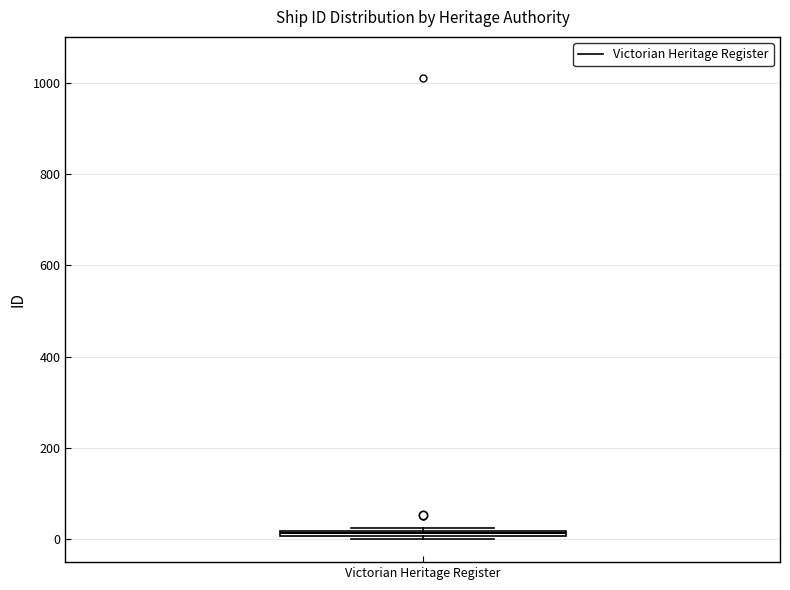

Where is the upper edge of the box for Victorian Heritage Register on the y-axis? The values are not printed on the chart, so give them approximately, as read against the axis.

20